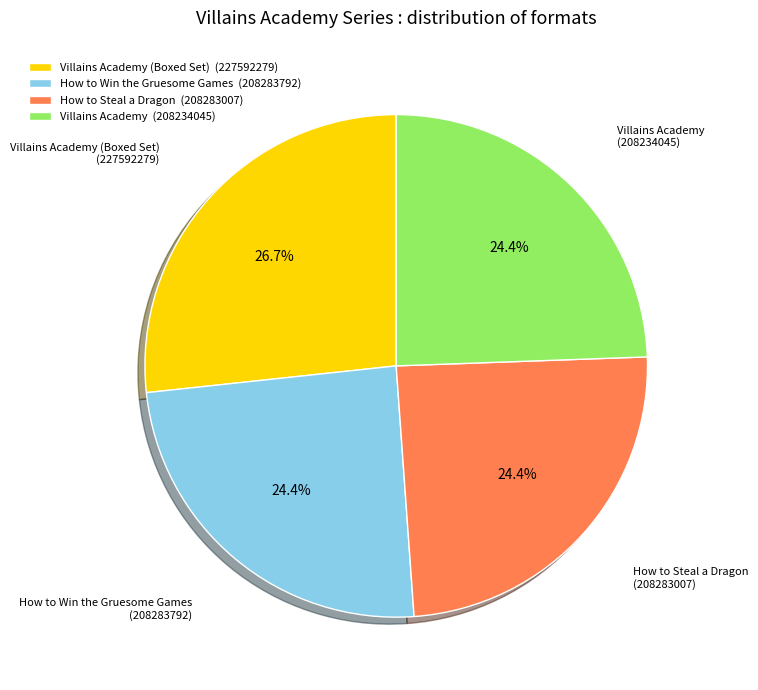

To the nearest percent, what is the average slice percentage?

25%